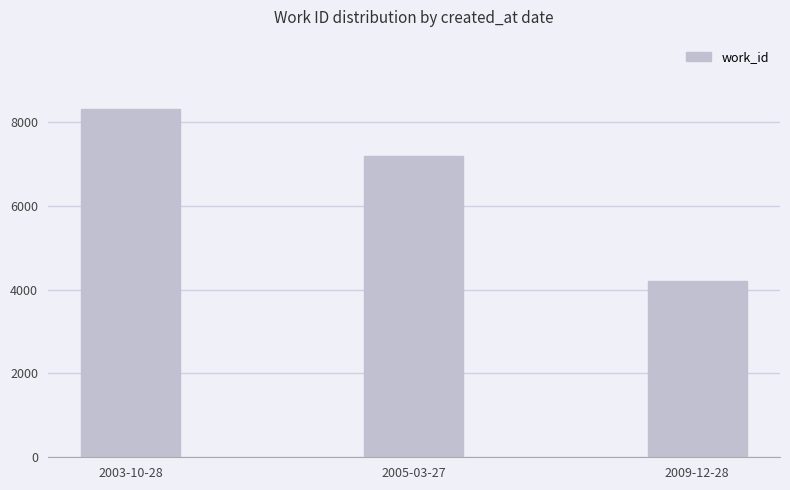

What position from the right is 2009-12-28?

1